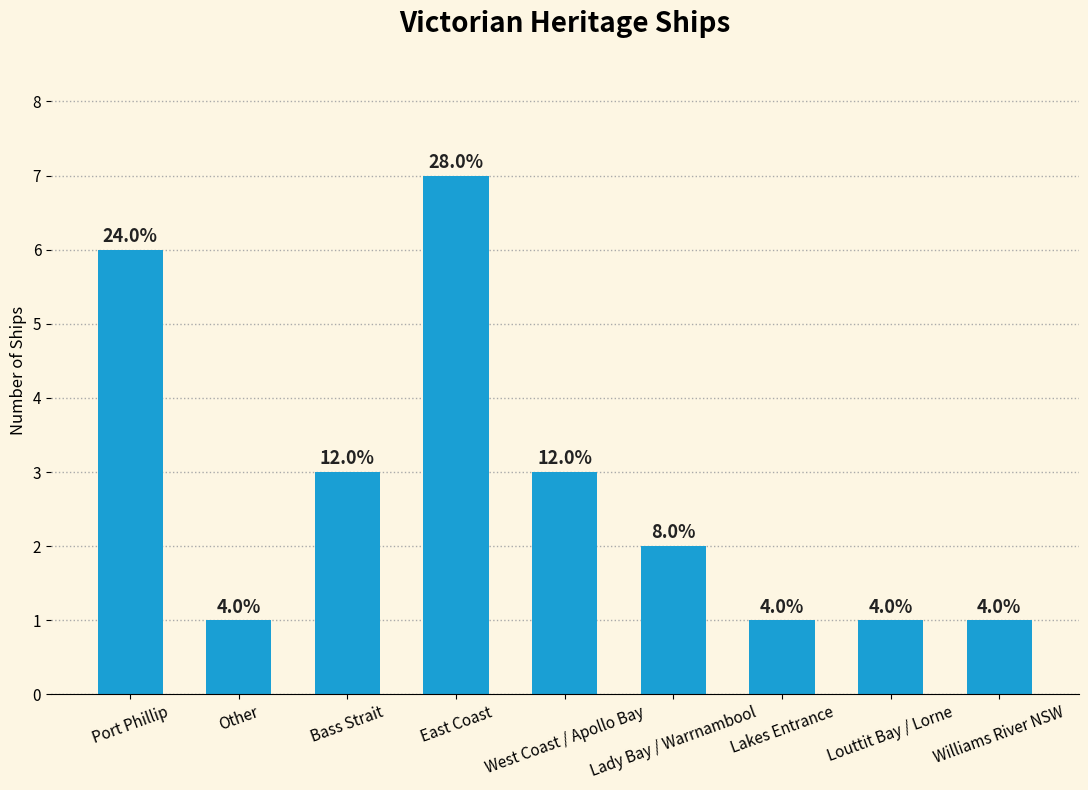

What is the smallest value displayed?

1